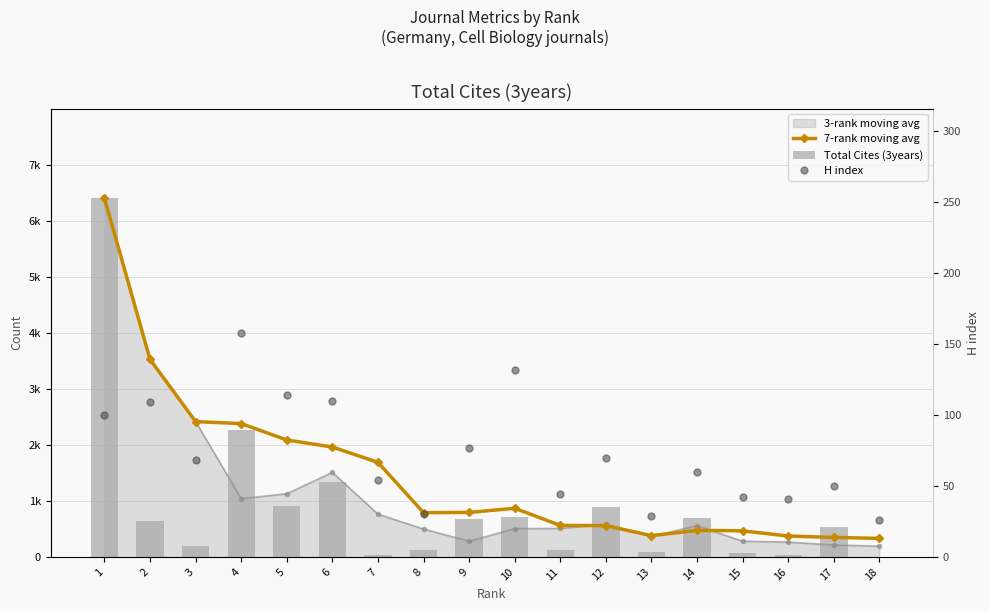

What is the value of the H index bar at the 17th from the left?

50.0